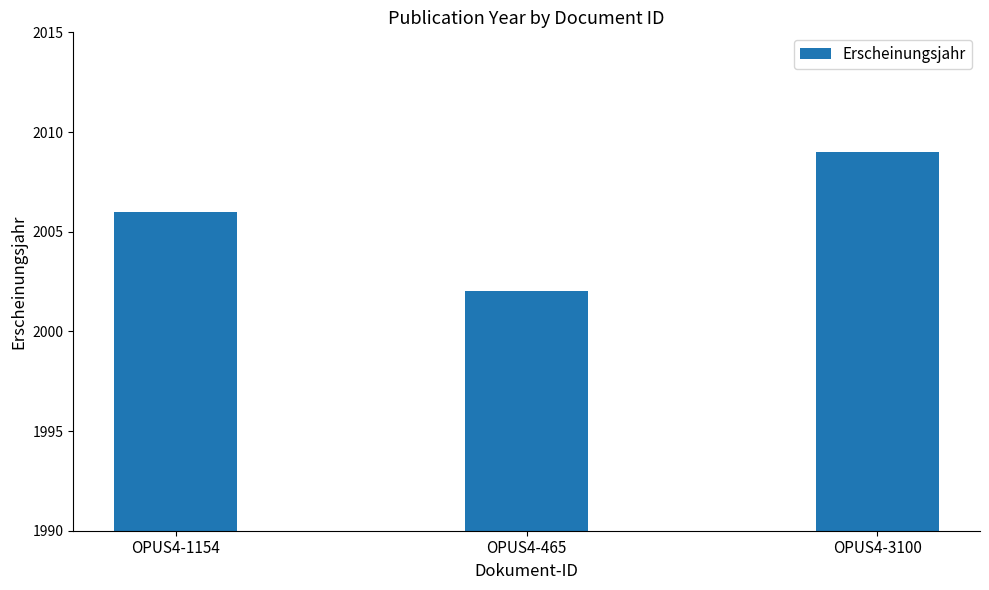

Count the number of data series in this chart.

1